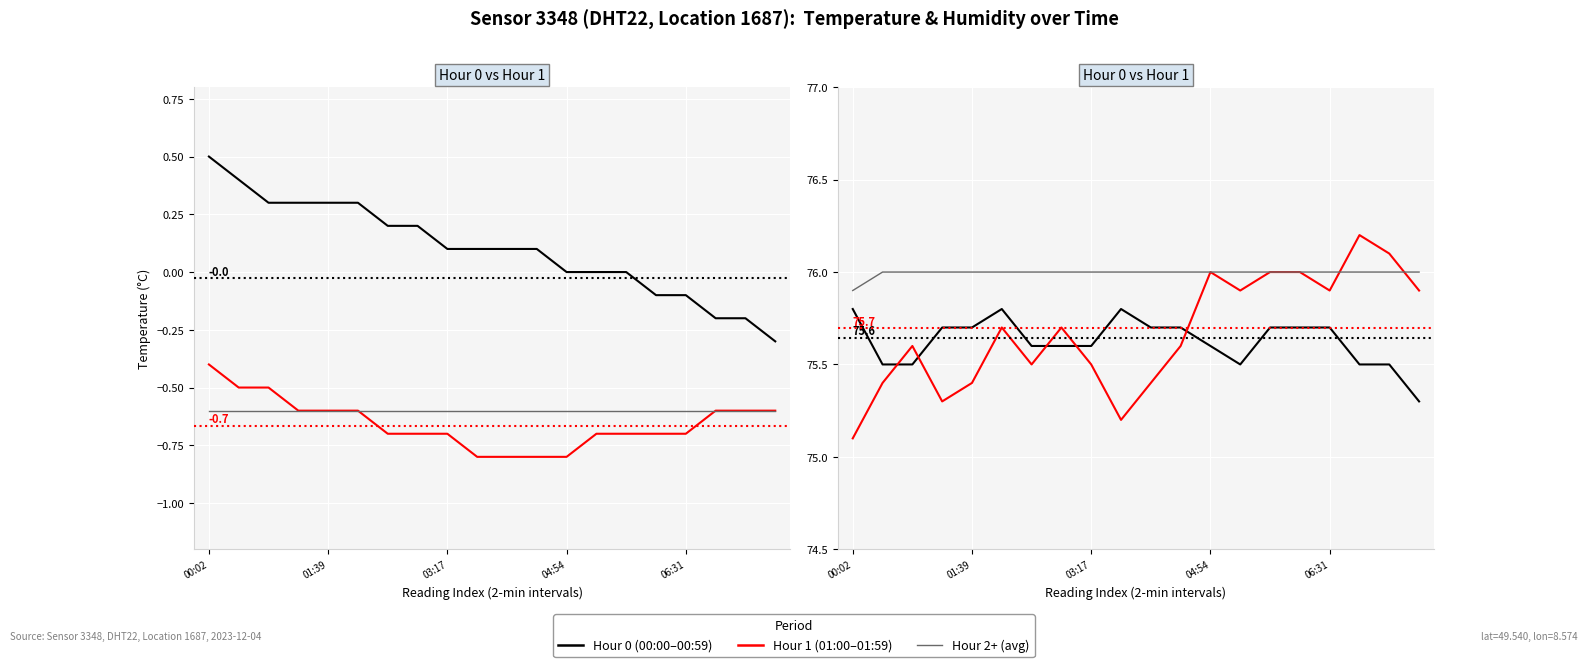

Which category has the highest value across all series?

17